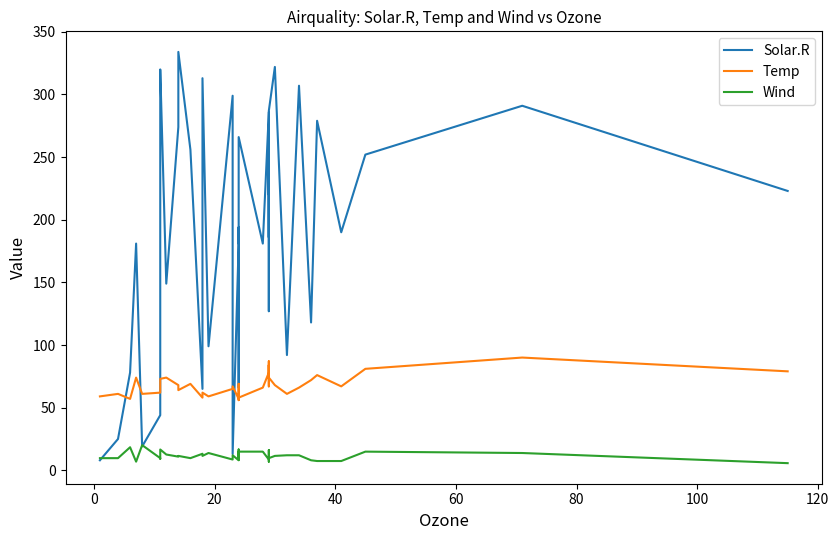

How many categories are shown in the chart?

40